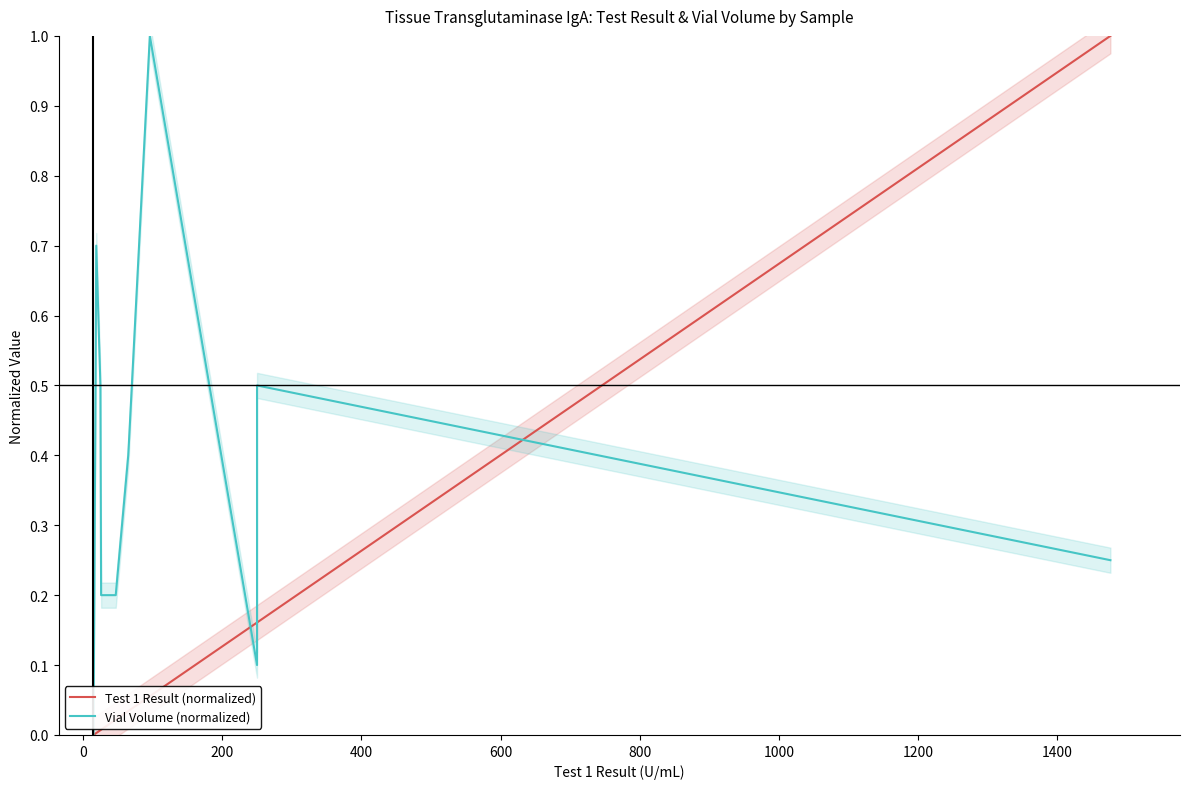

The value of Vial Volume (normalized) at 1000 is 0.4. True or false?

True